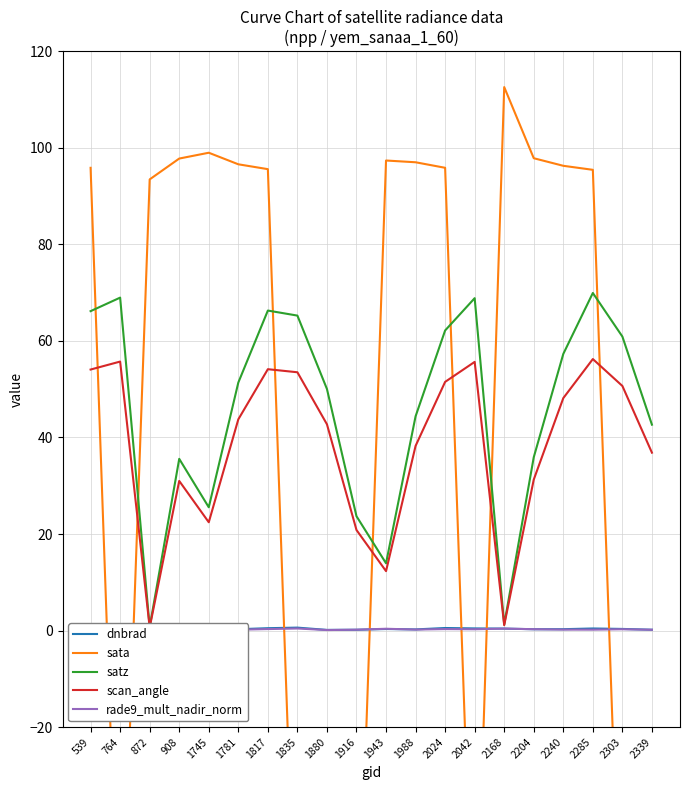

Read the sata value at 539.

95.8